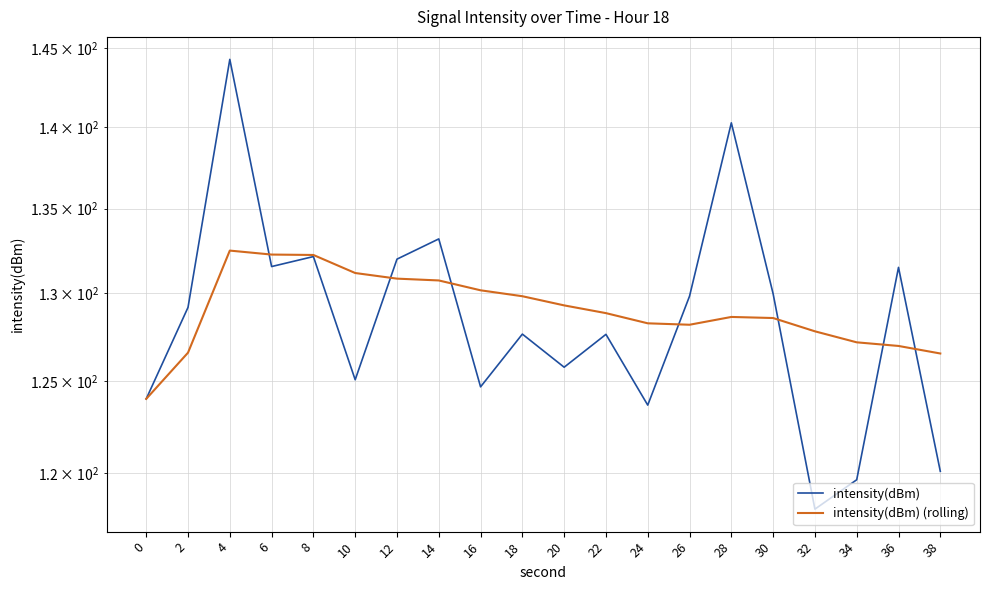

Rank the series by their maximum value, from lowest to highest.

intensity(dBm) (rolling), intensity(dBm)